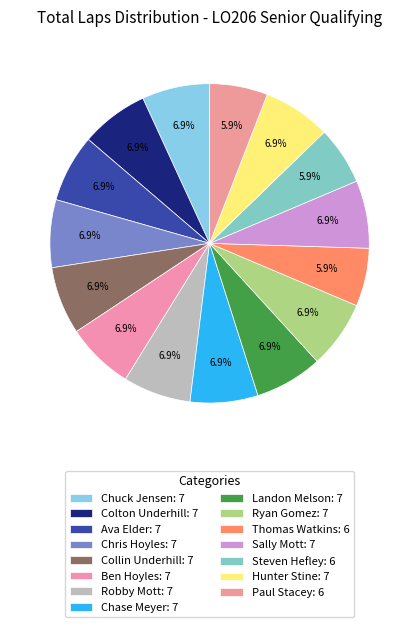

To the nearest percent, what percentage of the pie is Chuck Jensen?

7%